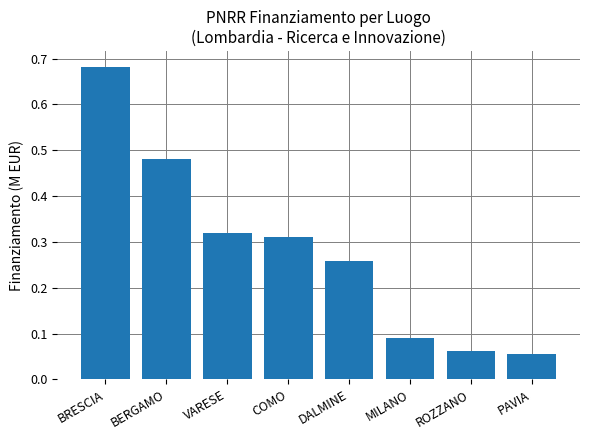

Which category has the highest value across all series?

BRESCIA